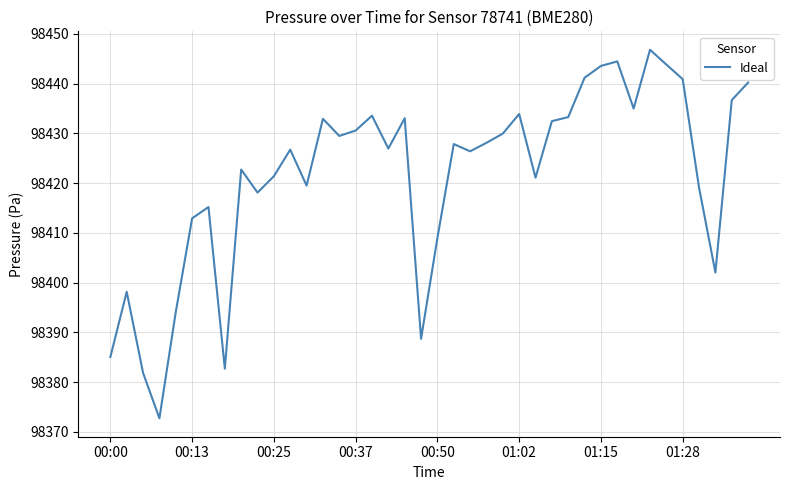

What is the smallest value displayed?

98372.8